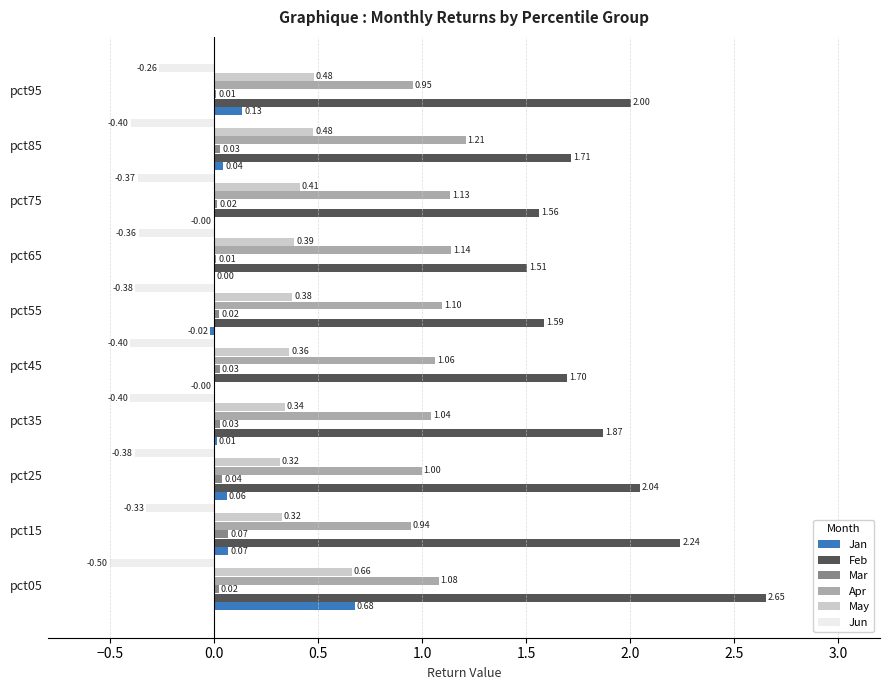

How many data points does each series have?

10